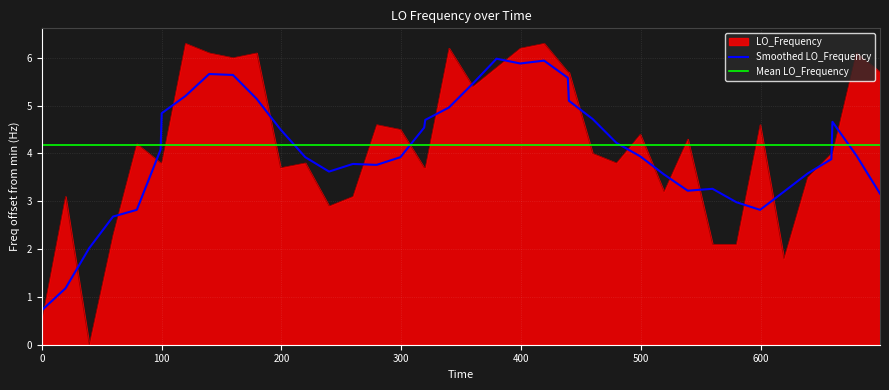

What is the maximum value for LO_Frequency?

6.3